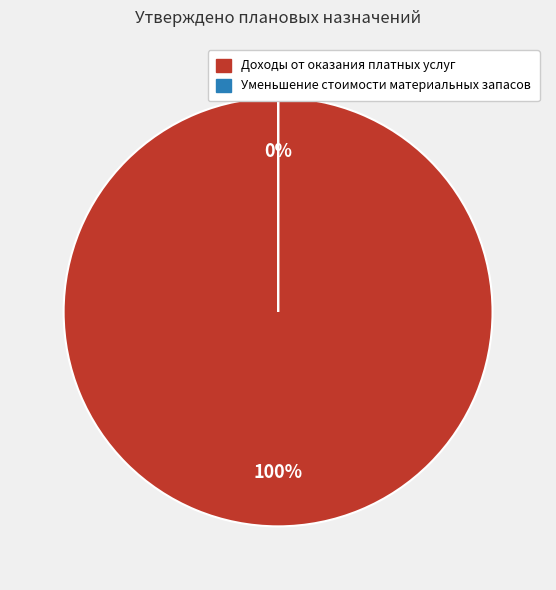

To the nearest percent, what is the combined percentage of Доходы от оказания платных услуг and Уменьшение стоимости материальных запасов?

100%